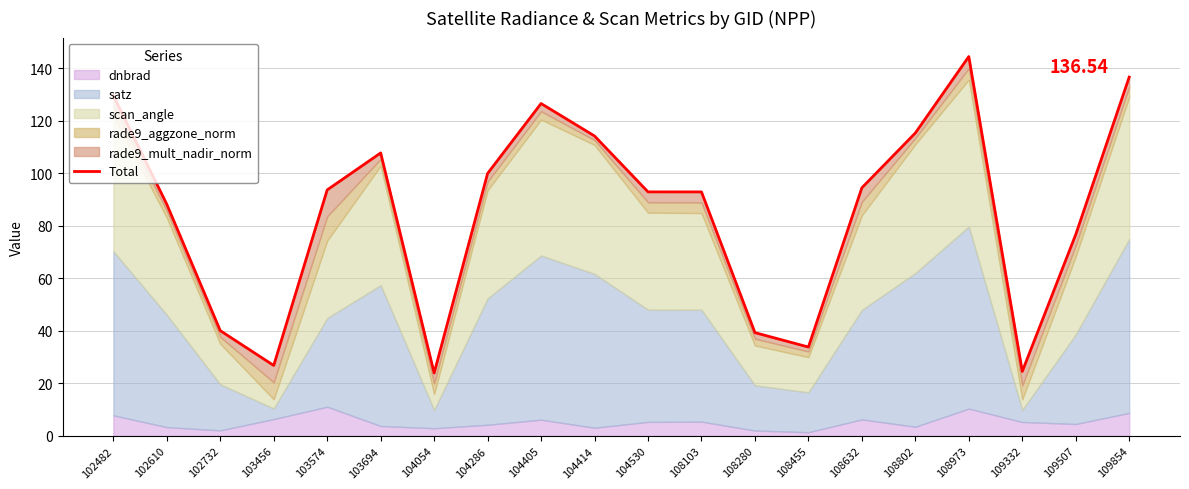

Does the chart display data point markers on the line(s)?

No